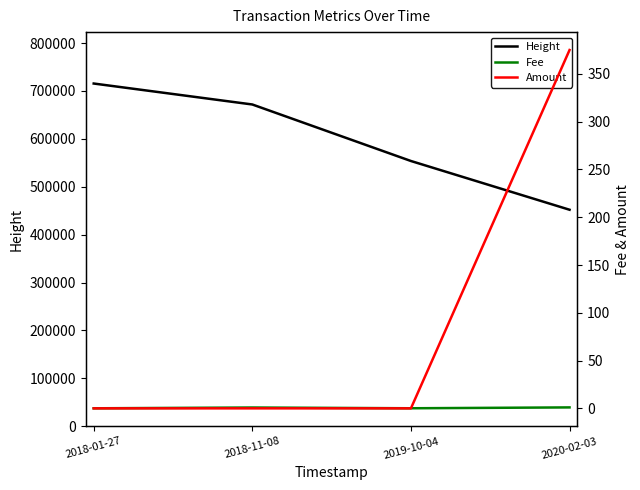

List the labels in order of Fee value, smallest first.

2018-01-27, 2019-10-04, 2018-11-08, 2020-02-03